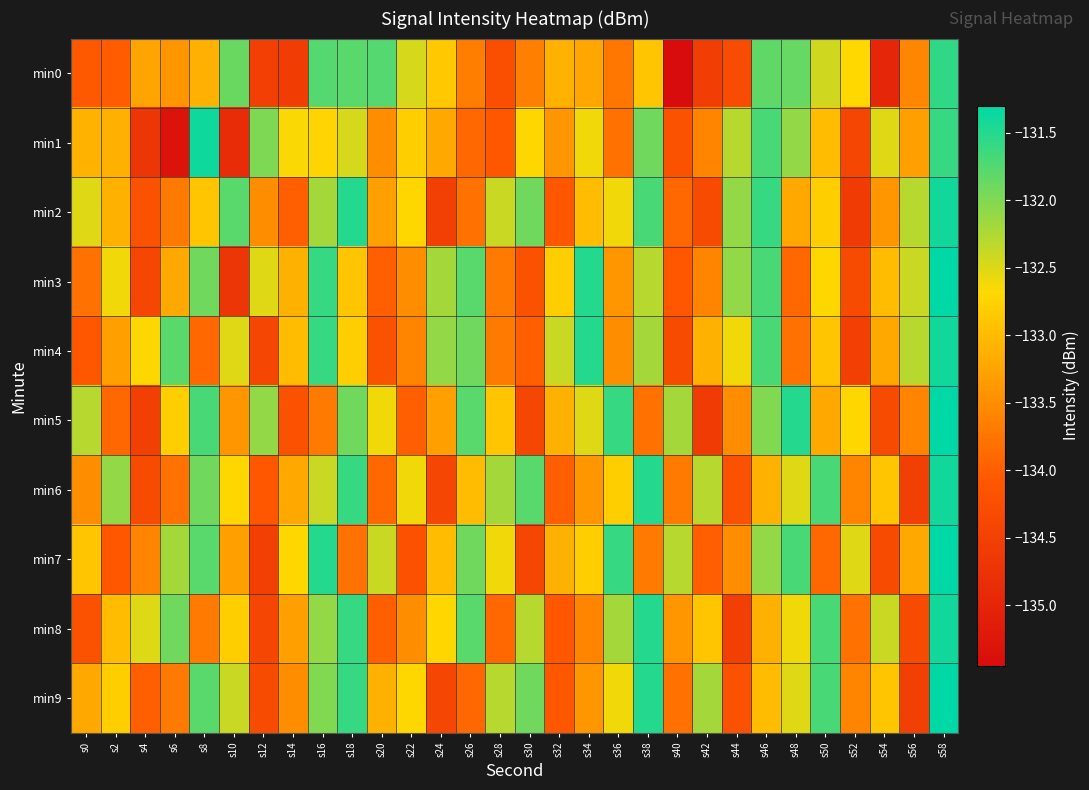

What is the difference between the highest and lowest values at s10?

3.1